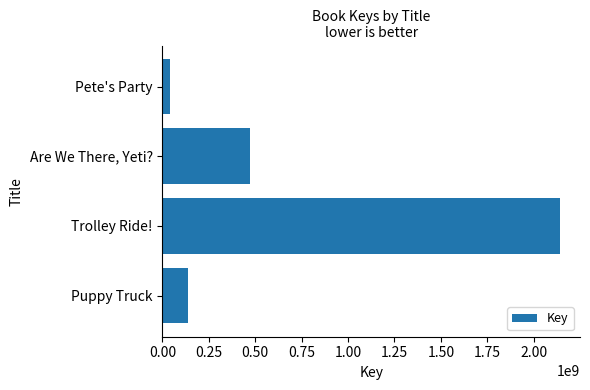

List the labels in order of value, largest first.

Trolley Ride!, Are We There, Yeti?, Puppy Truck, Pete's Party